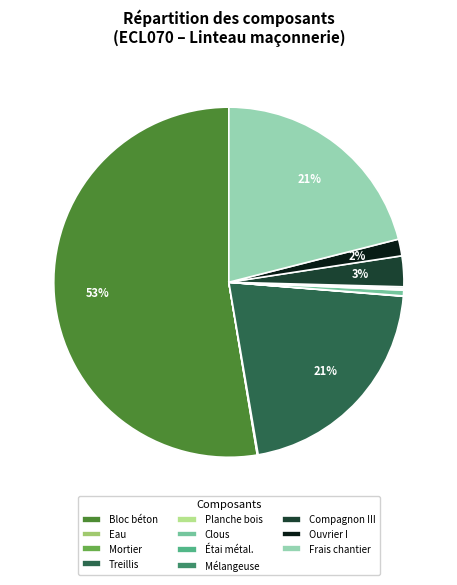

True or false: Treillis accounts for 21% of the total.

True